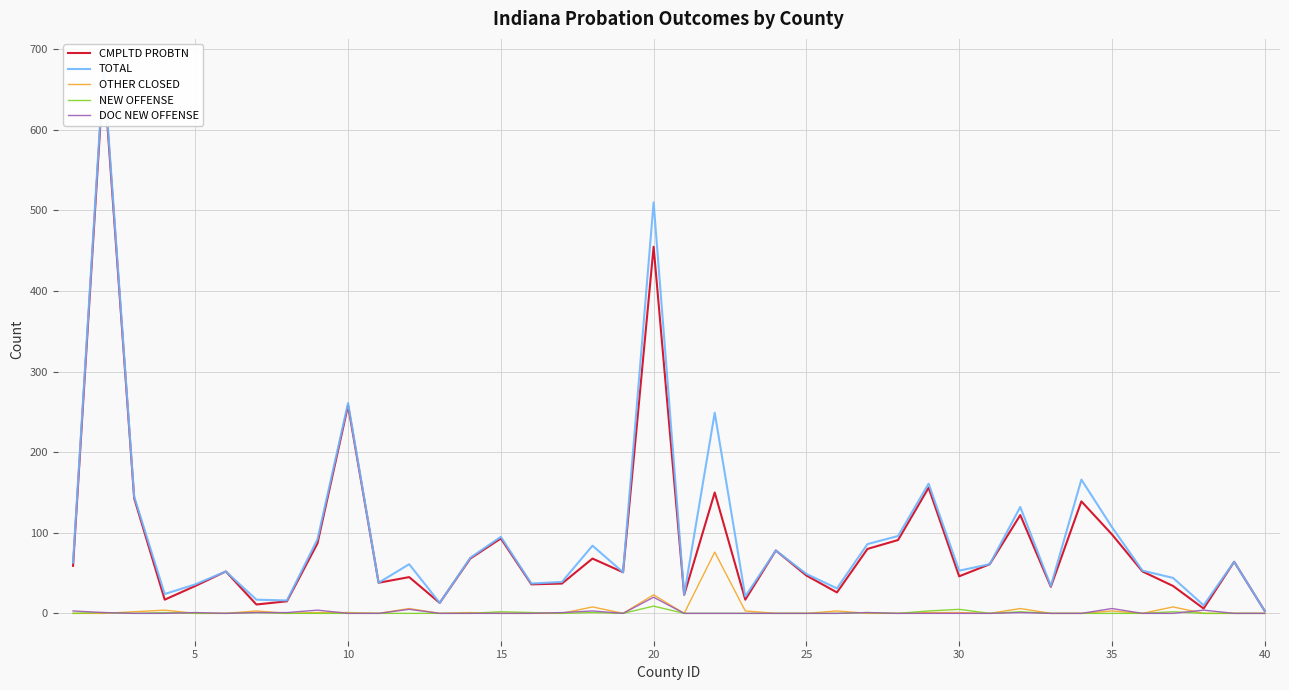

What are all the series names shown in the legend?

CMPLTD PROBTN, TOTAL, OTHER CLOSED, NEW OFFENSE, DOC NEW OFFENSE